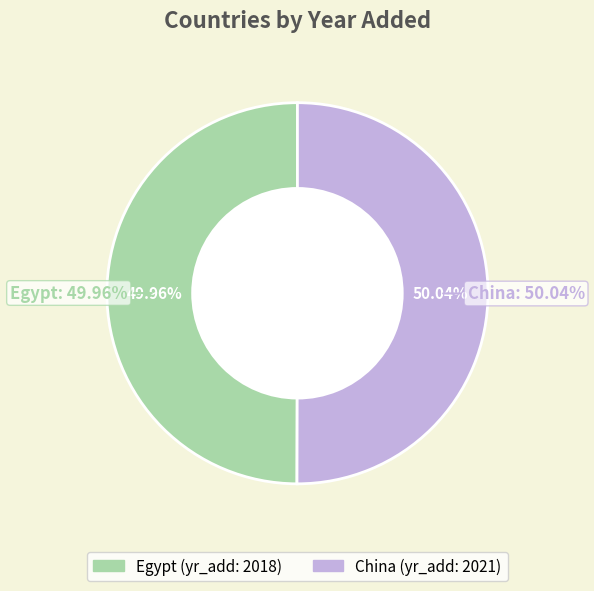

True or false: Egypt accounts for 50% of the total.

True